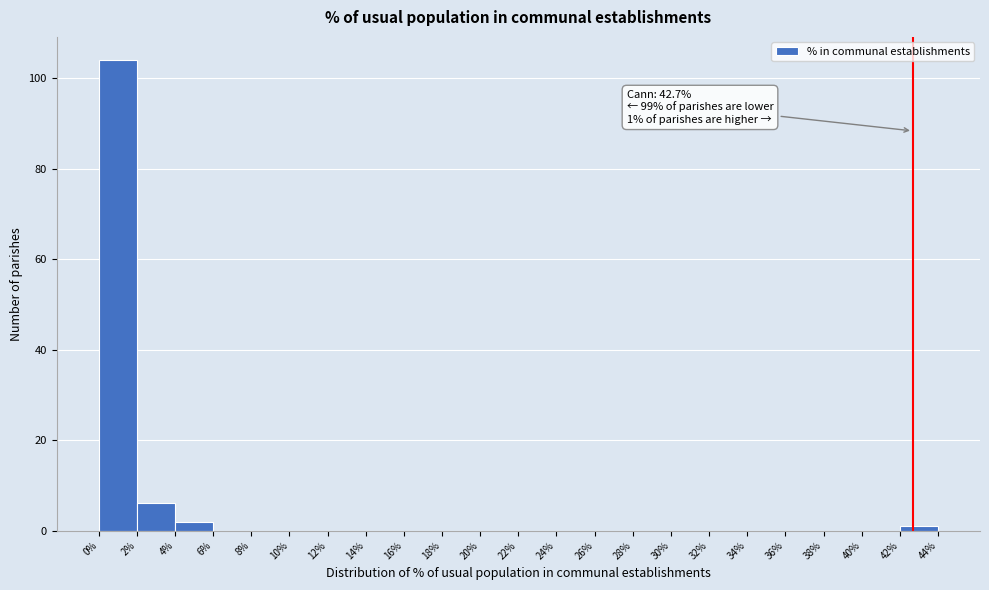

Which range on the x-axis has the tallest bar?

0% to 2%